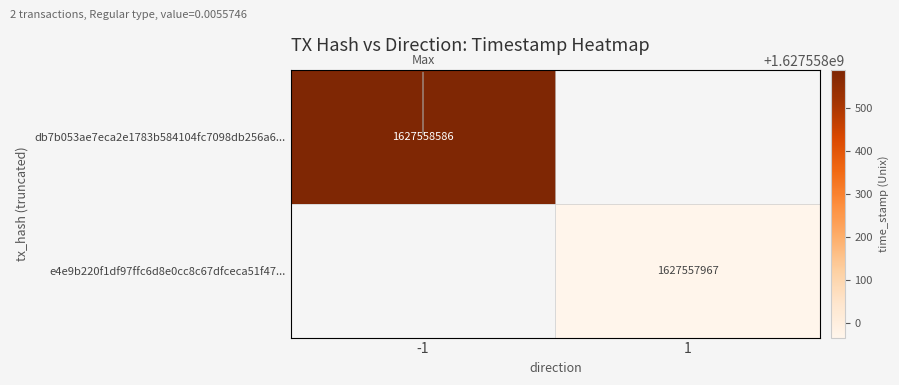

Which series has the largest range (max minus min)?

db7b053ae7eca2e1783b584104fc7098db256a6